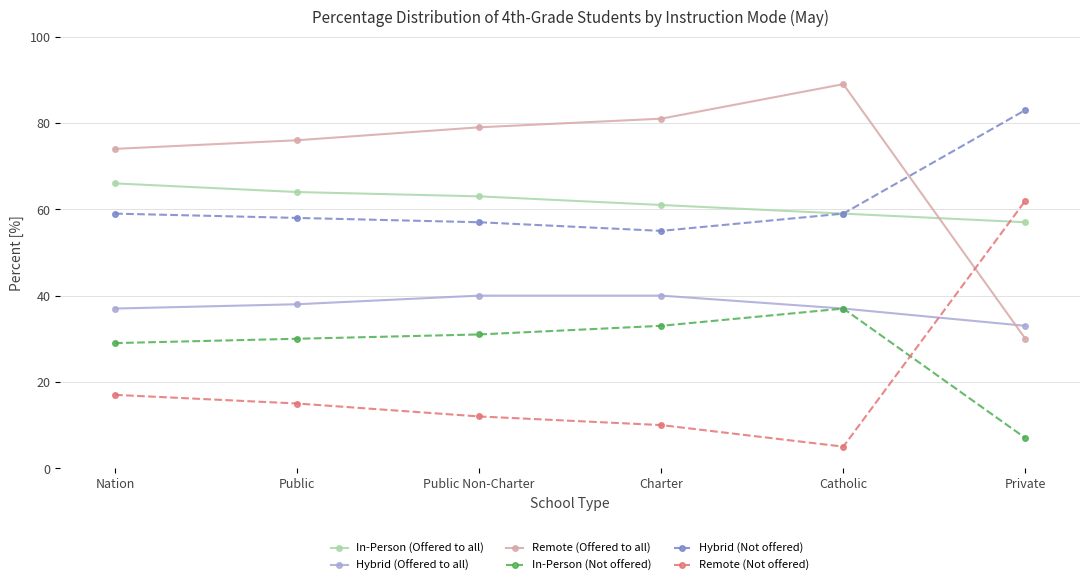

Reading left to right, extract all data points from this chart.

In-Person (Offered to all): 66	64	63	61	59	57
Hybrid (Offered to all): 37	38	40	40	37	33
Remote (Offered to all): 74	76	79	81	89	30
In-Person (Not offered): 29	30	31	33	37	7
Hybrid (Not offered): 59	58	57	55	59	83
Remote (Not offered): 17	15	12	10	5	62